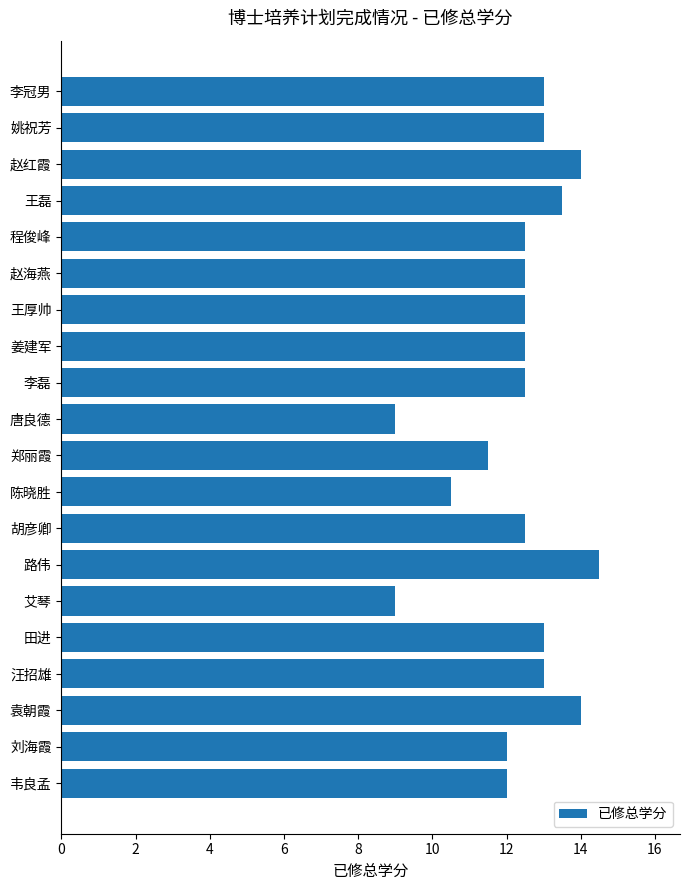

What is the difference between the maximum and minimum values?

5.5